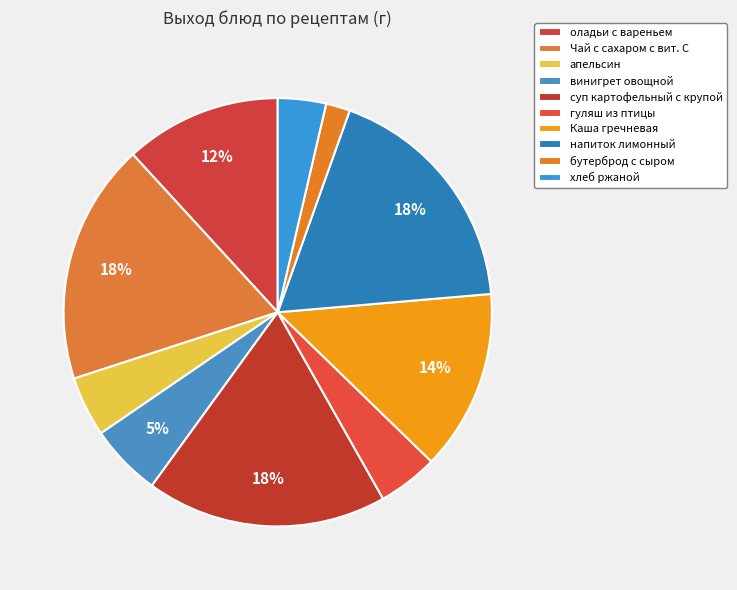

Count the number of slices in the pie.

10